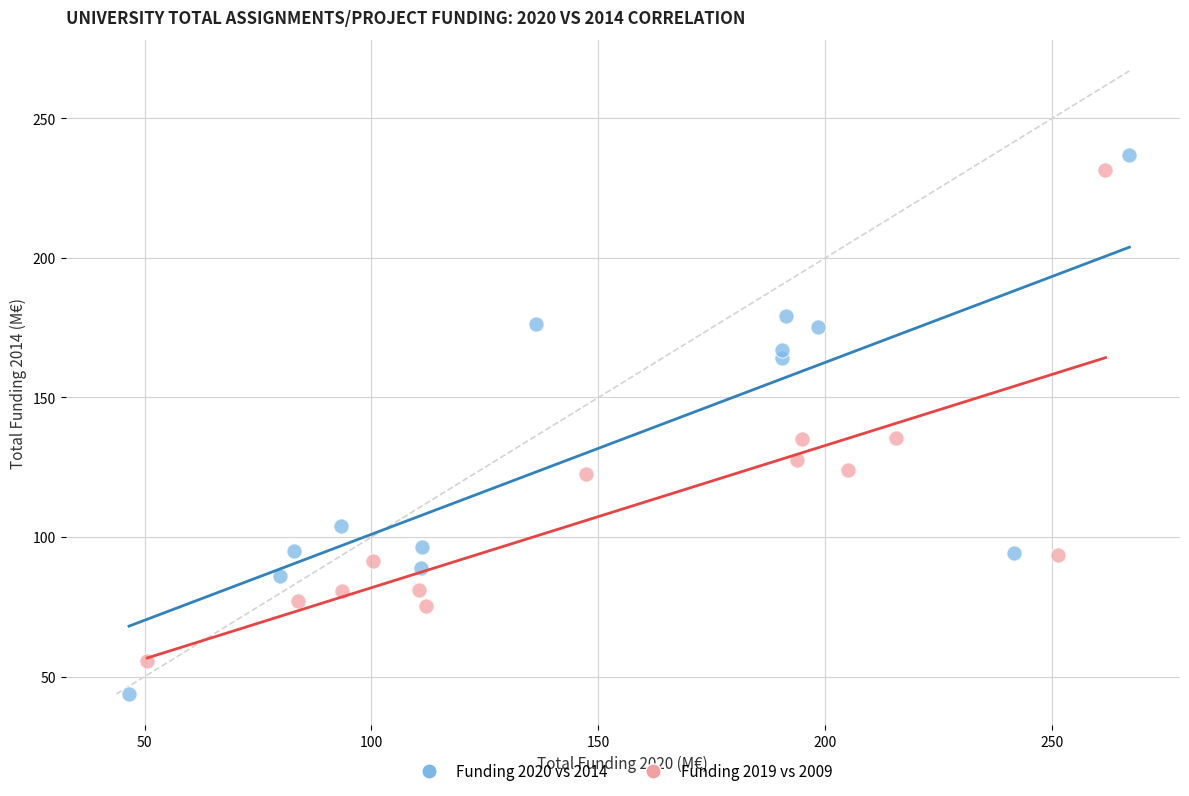

What are all the series names shown in the legend?

Funding 2020 vs 2014, Funding 2019 vs 2009